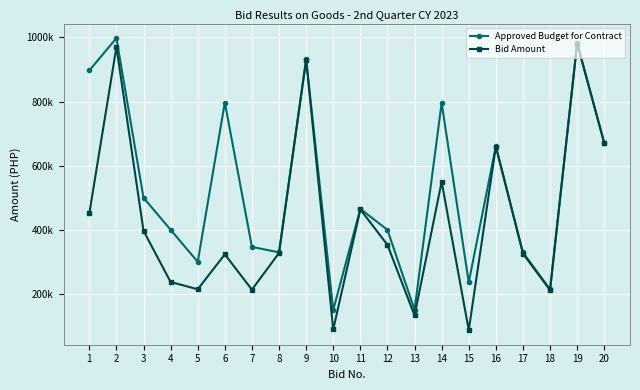

True or false: Approved Budget for Contract has a value of 247312 at 10.

False